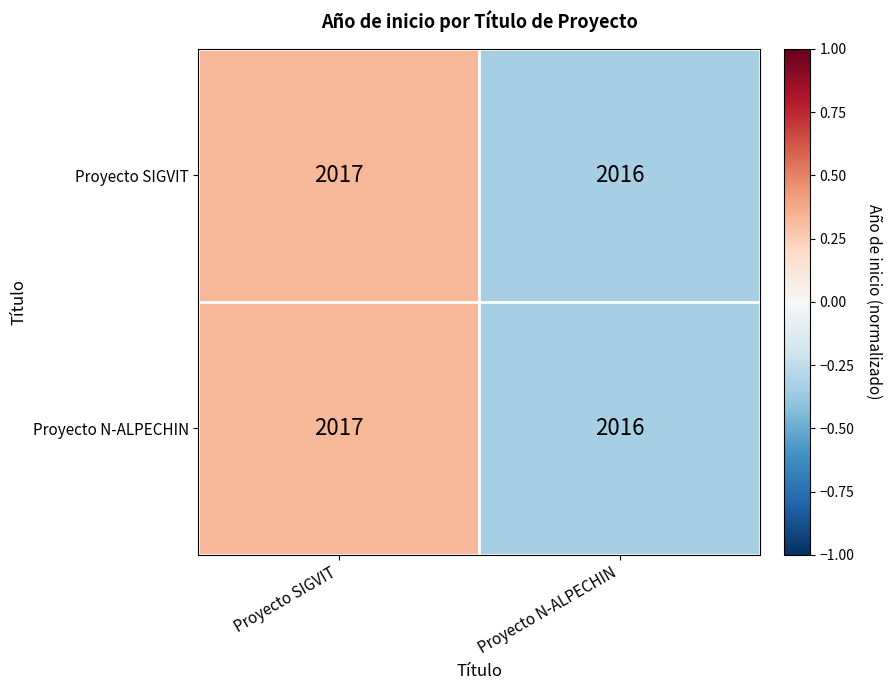

At which label is Proyecto SIGVIT closest to 2016?

Proyecto N-ALPECHIN